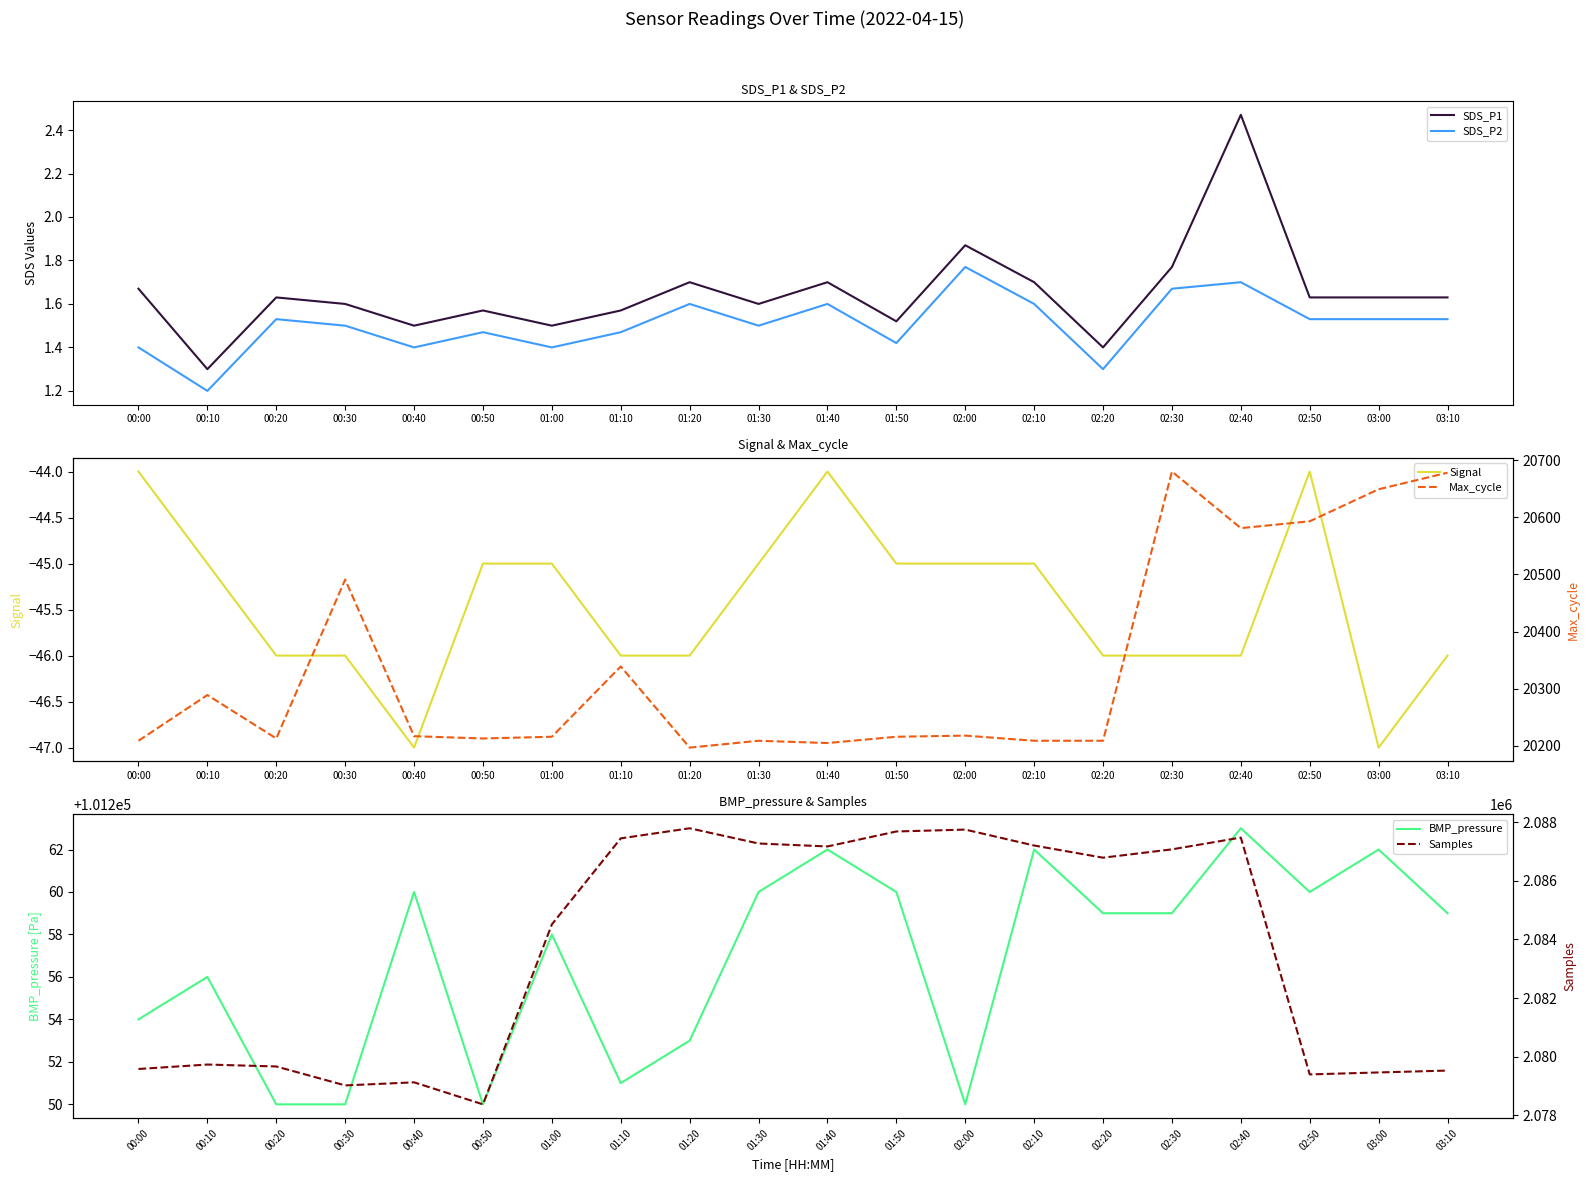

What is the smallest value displayed?

-47.0